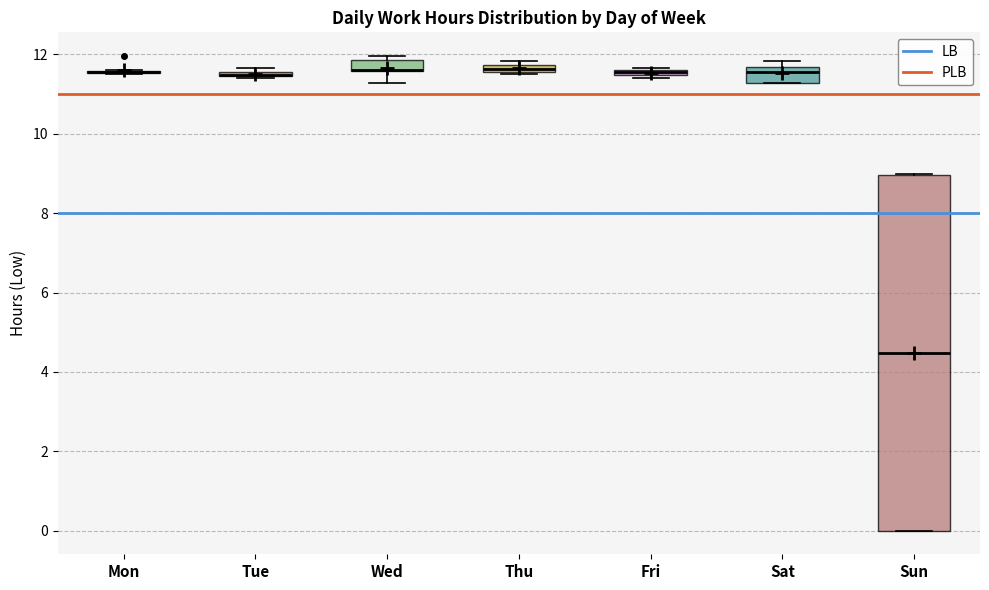

Which box is the tallest, from its lower edge to its upper edge?

Sun